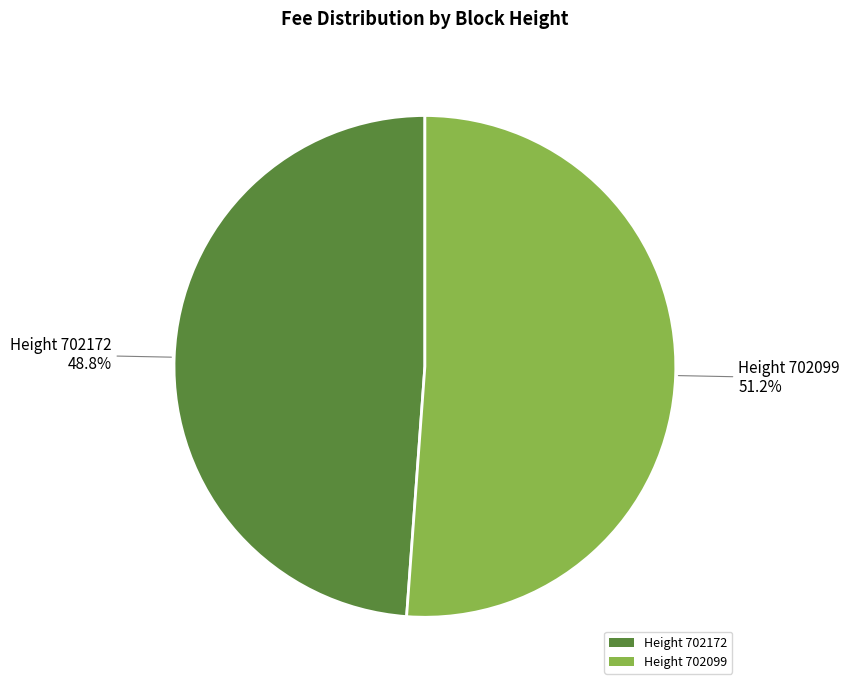

Between Height 702172 and Height 702099, which is larger?

Height 702099